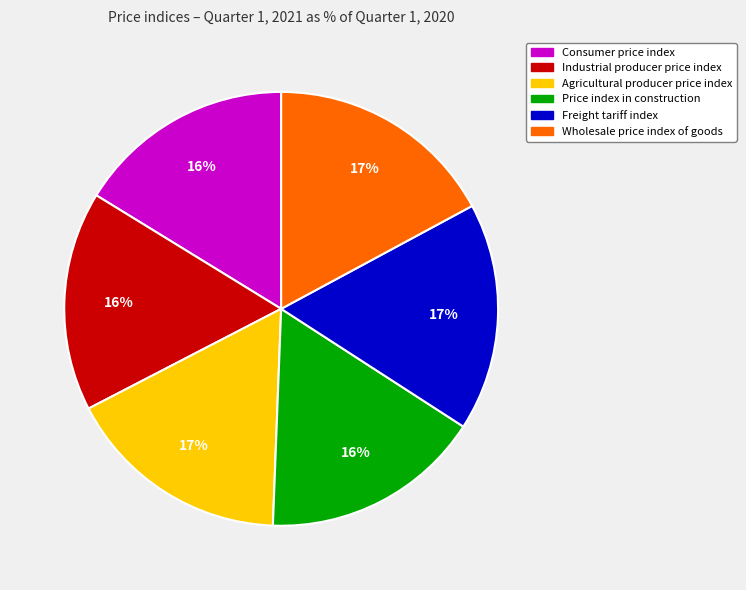

To the nearest percent, what percentage of the pie is Industrial producer price index?

16%